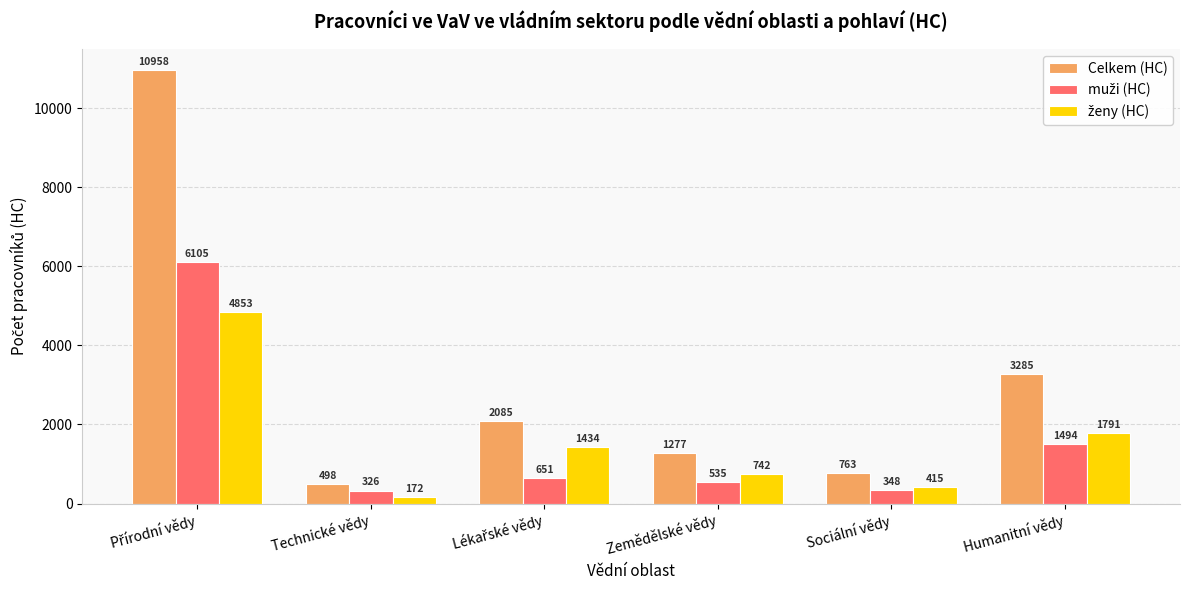

How many groups of bars are there?

6